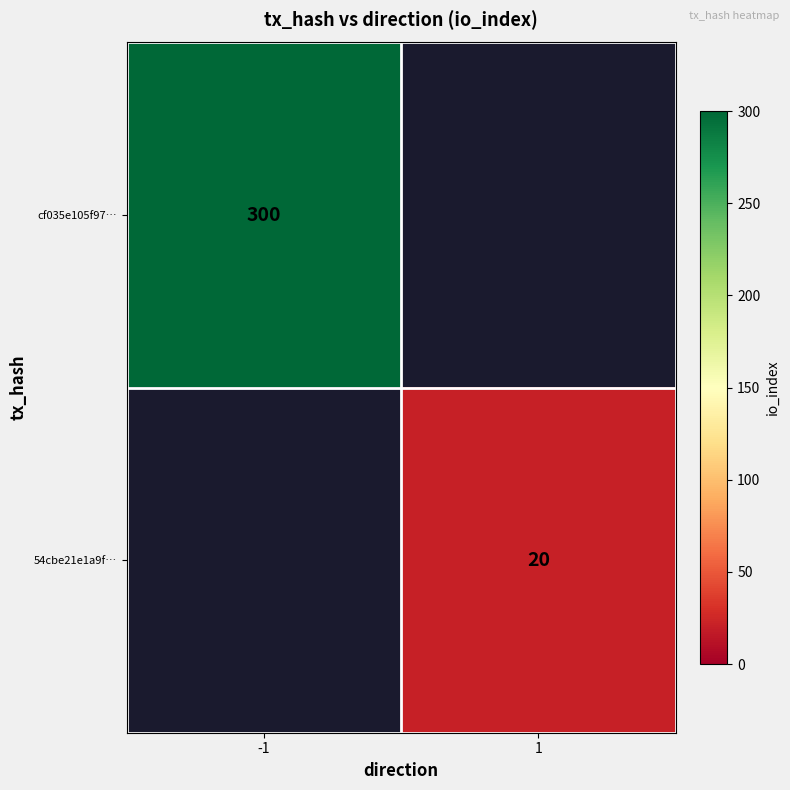

The cf035e105f97… series shows 166 at -1. True or false?

False